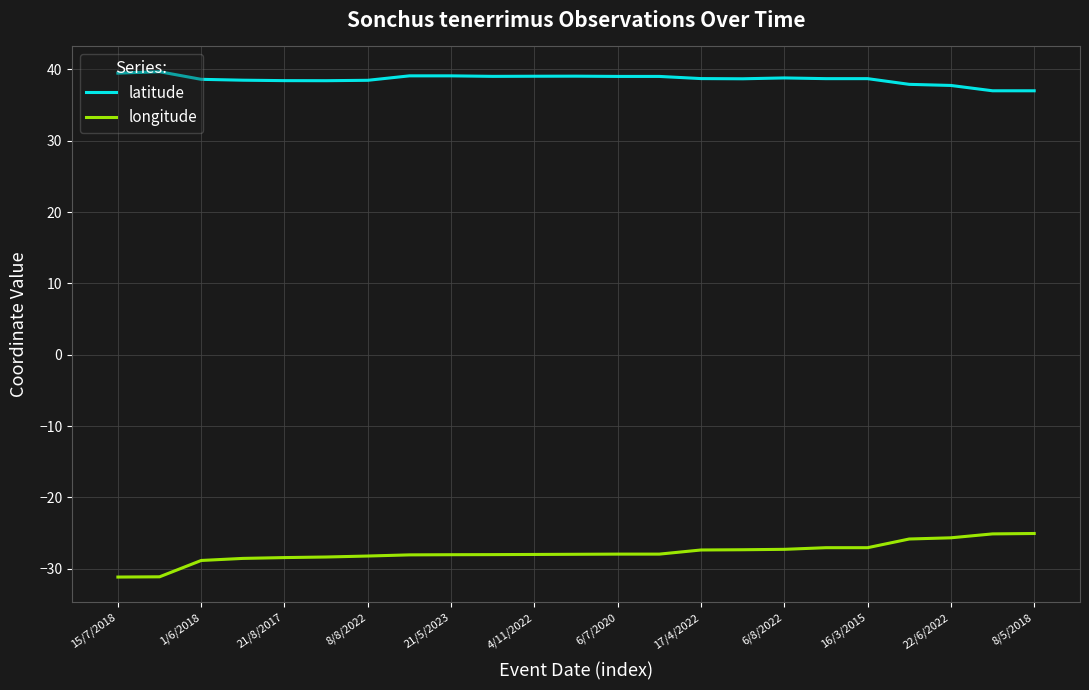

Which series has the largest total across all categories?

latitude